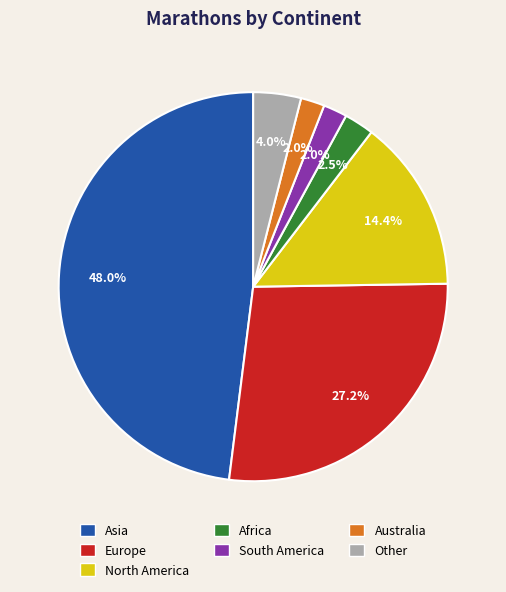

To the nearest percent, what is the combined percentage of Other and Europe?

31%